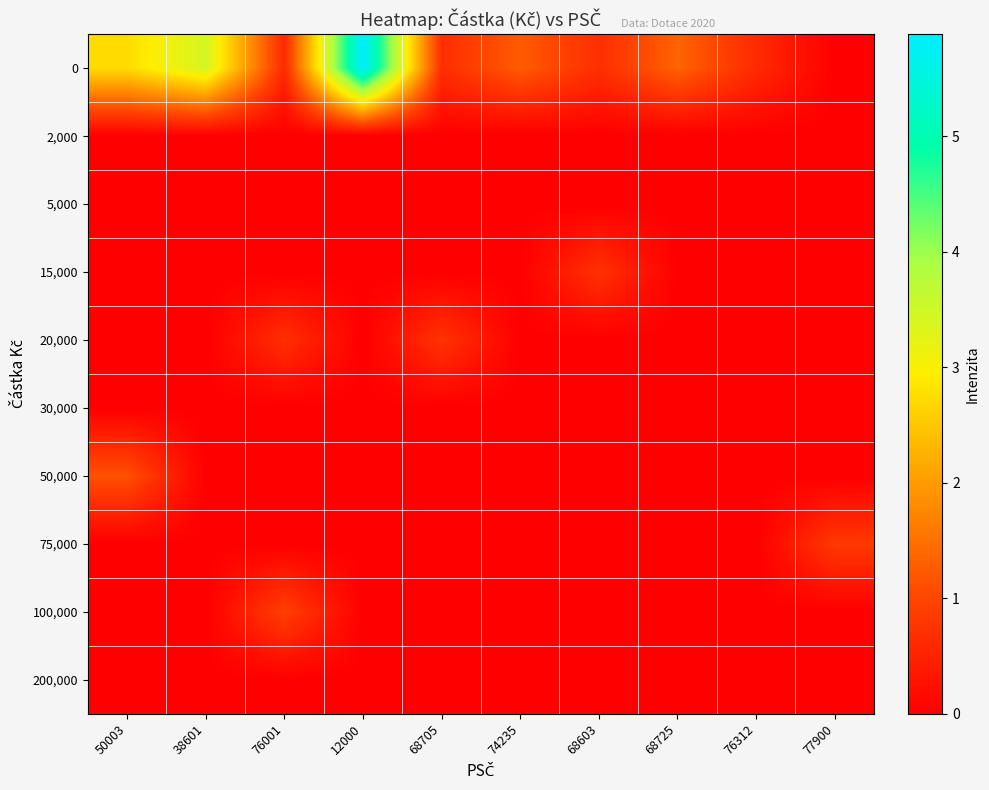

Between 12000 and 76001, which is larger?

12000